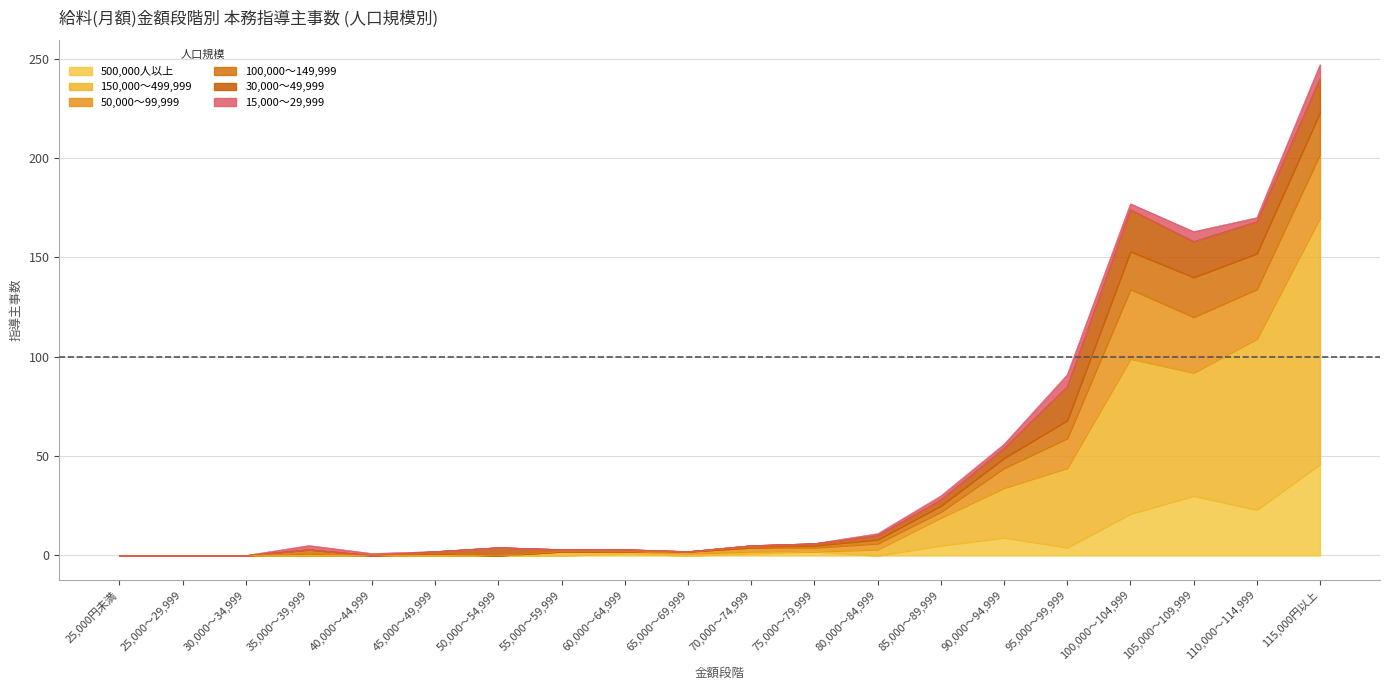

At which label is 500,000人以上 closest to 23?

110,000～114,999